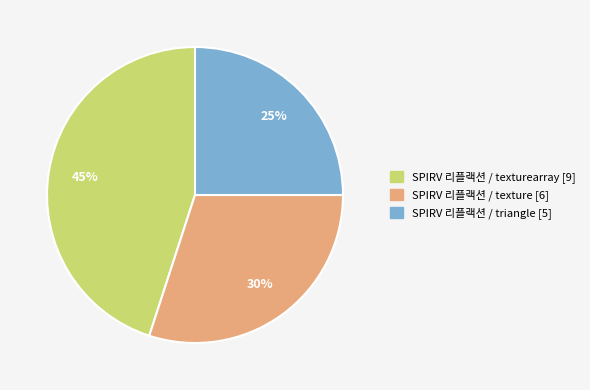

To the nearest percent, what is the average slice percentage?

33%